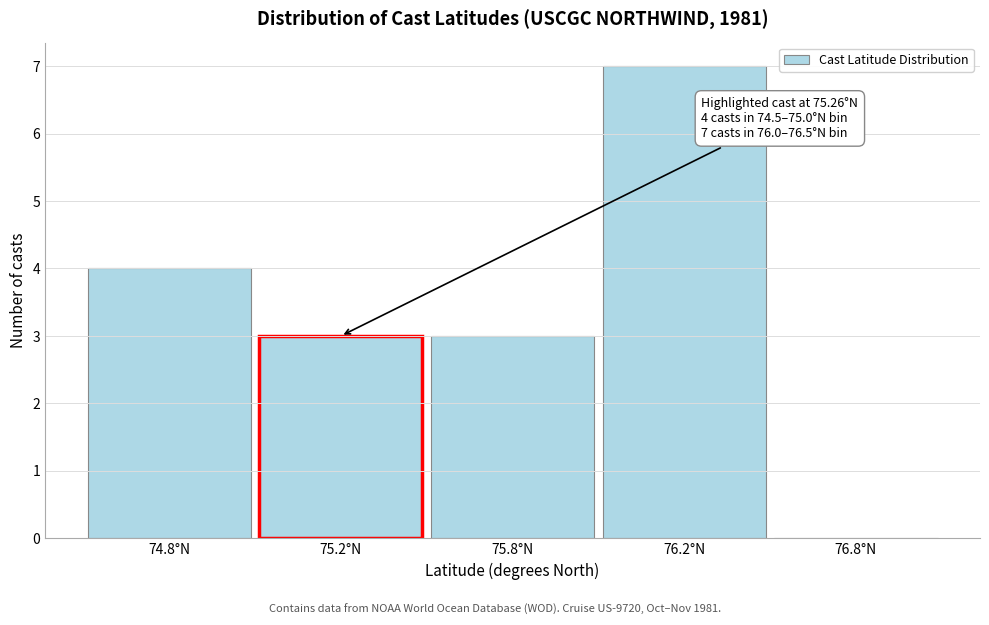

Reading left to right, transcribe all the data shown in this chart.

74.8°N=4	75.2°N=3	75.8°N=3	76.2°N=7	76.8°N=0